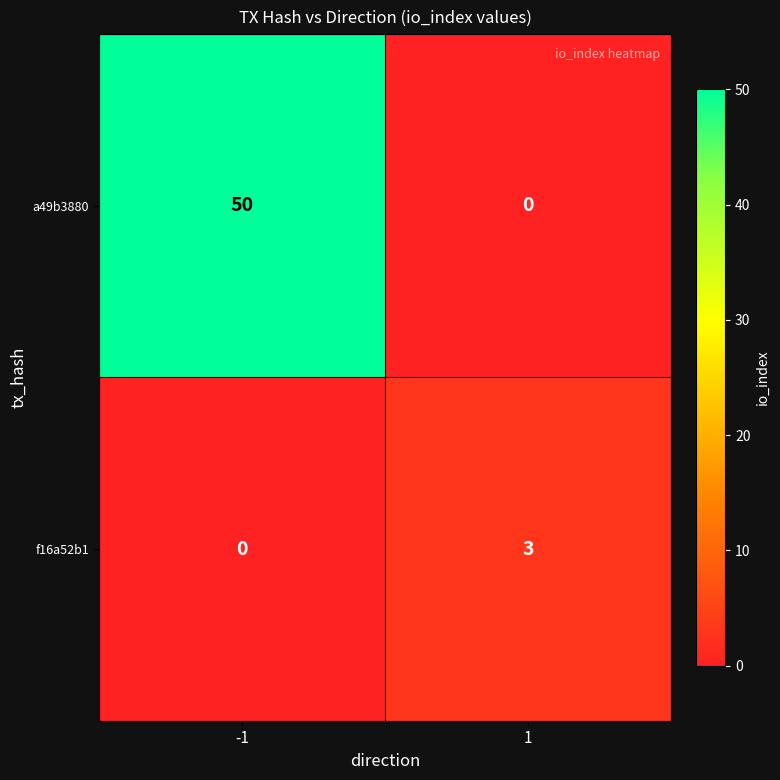

Which series has the widest spread of values?

a49b3880